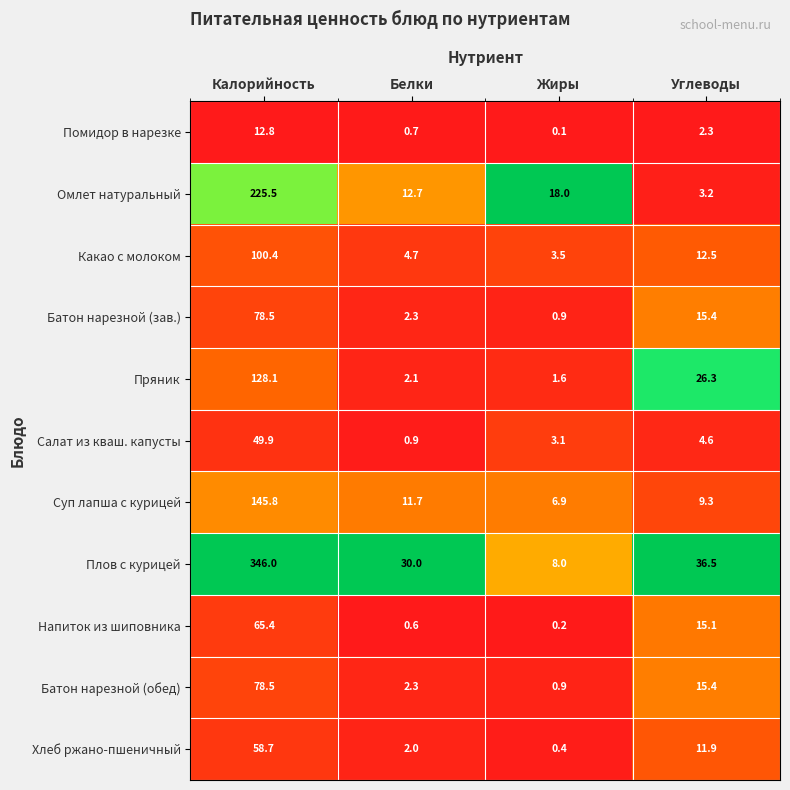

Rank the categories by Омлет натуральный value from highest to lowest.

Калорийность, Жиры, Белки, Углеводы